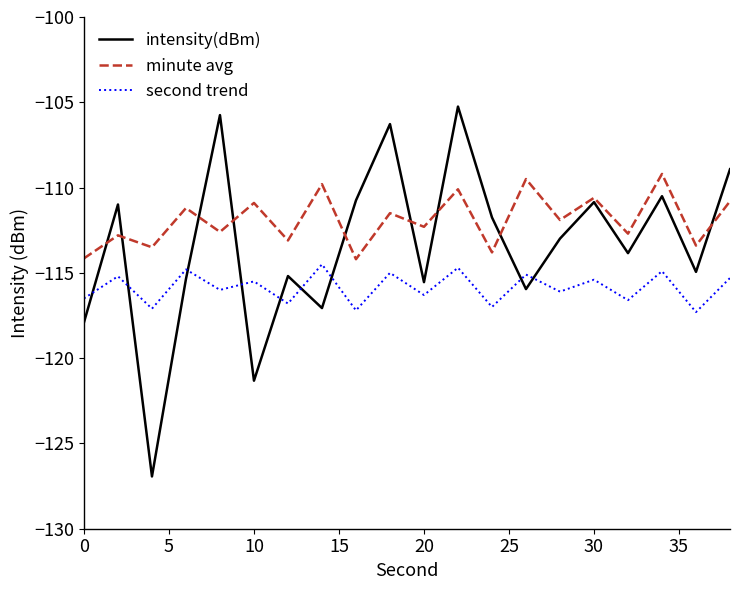

List the series in order of their overall mean, lowest first.

second trend, intensity(dBm), minute avg